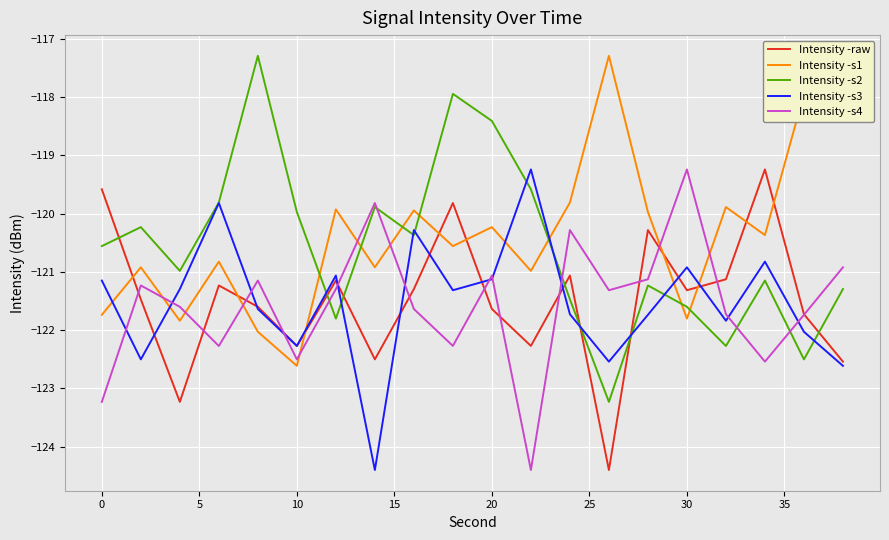

What is the lowest value of the Intensity -s3 series?

-124.4